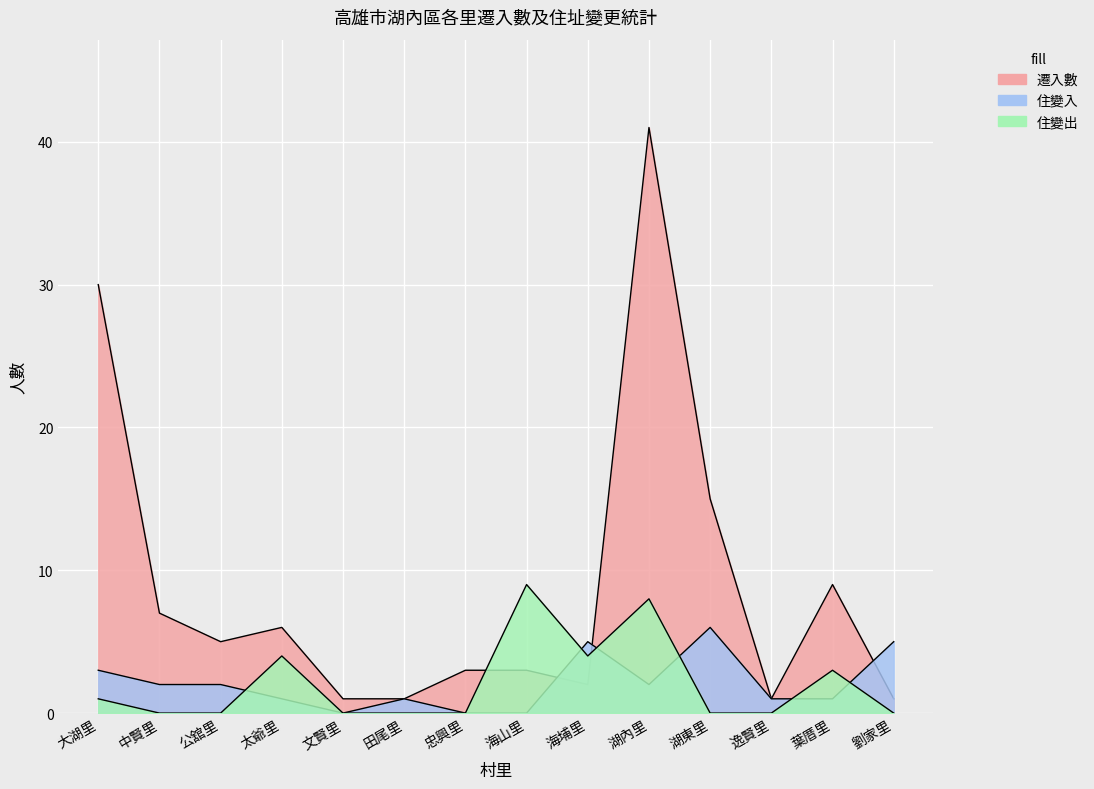

What position from the right is 中賢里?

13